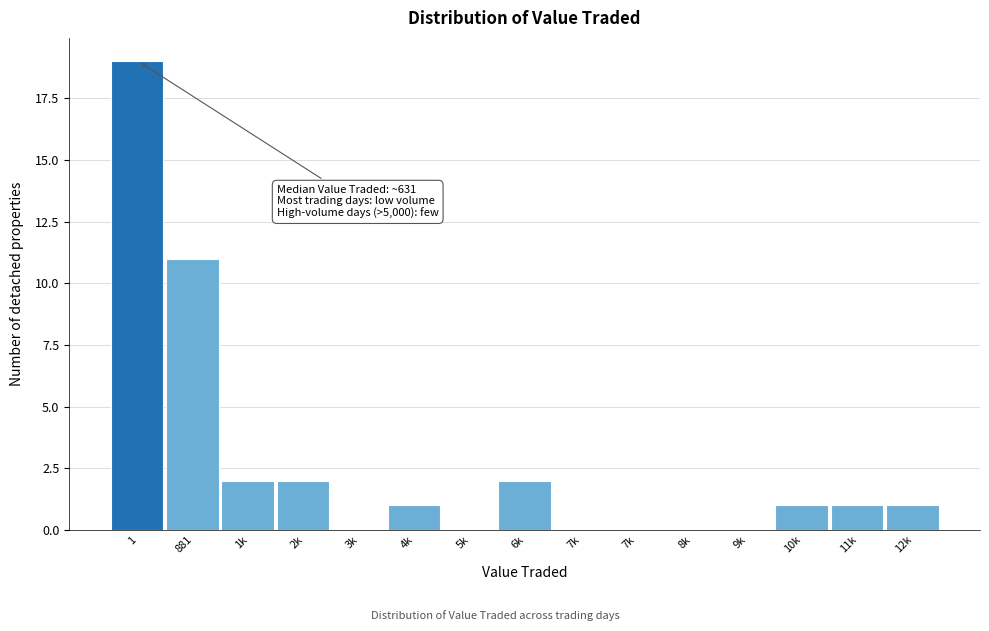

Count the number of categories in the chart.

15